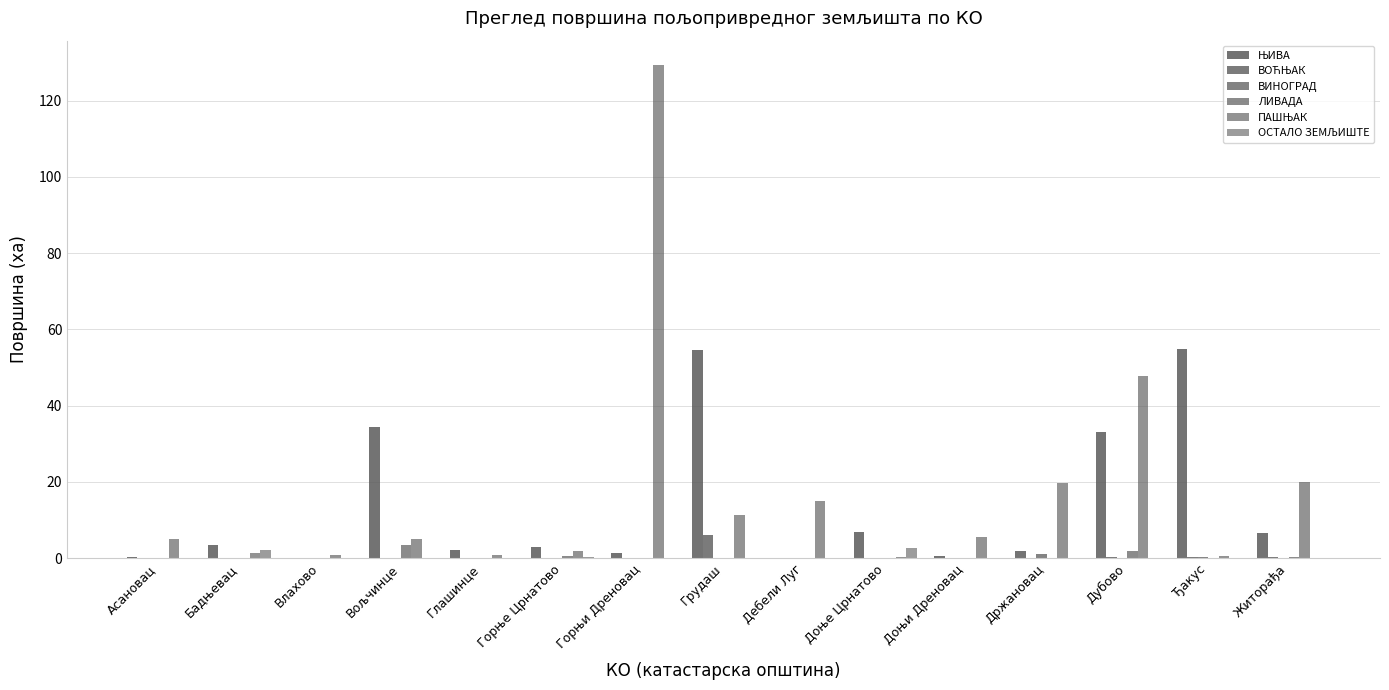

Reading left to right, extract all data points from this chart.

ЊИВА: 0.4	3.5	0.0	34.5	2.1	2.9	1.2	54.5	0.0	6.8	0.6	1.8	33.0	54.8	6.7
ВОЋЊАК: 0.0	0.0	0.0	0.0	0.0	0.1	0.0	6.1	0.0	0.1	0.0	0.0	0.3	0.2	0.2
ВИНОГРАД: 0.0	0.0	0.0	0.0	0.0	0.0	0.0	0.0	0.0	0.0	0.0	1.1	0.1	0.4	0.0
ЛИВАДА: 0.0	0.1	0.1	3.5	0.0	0.6	0.1	0.0	0.0	0.0	0.0	0.0	1.9	0.0	0.2
ПАШЊАК: 4.9	1.3	0.9	5.0	0.8	1.8	129.2	11.2	14.9	0.2	5.4	19.8	47.8	0.5	20.0
ОСТАЛО ЗЕМЉИШТЕ: 0.0	2.2	0.0	0.0	0.0	0.4	0.0	0.0	0.0	2.6	0.0	0.0	0.0	0.0	0.1